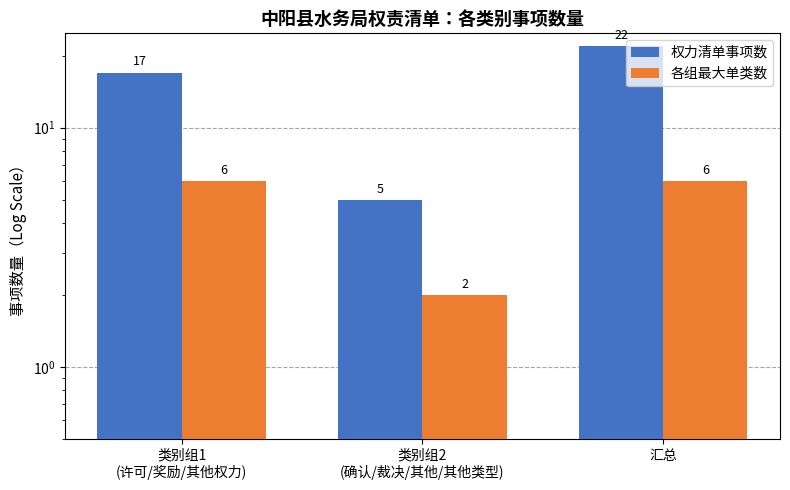

Are the bars grouped side by side (vs. stacked)?

Yes